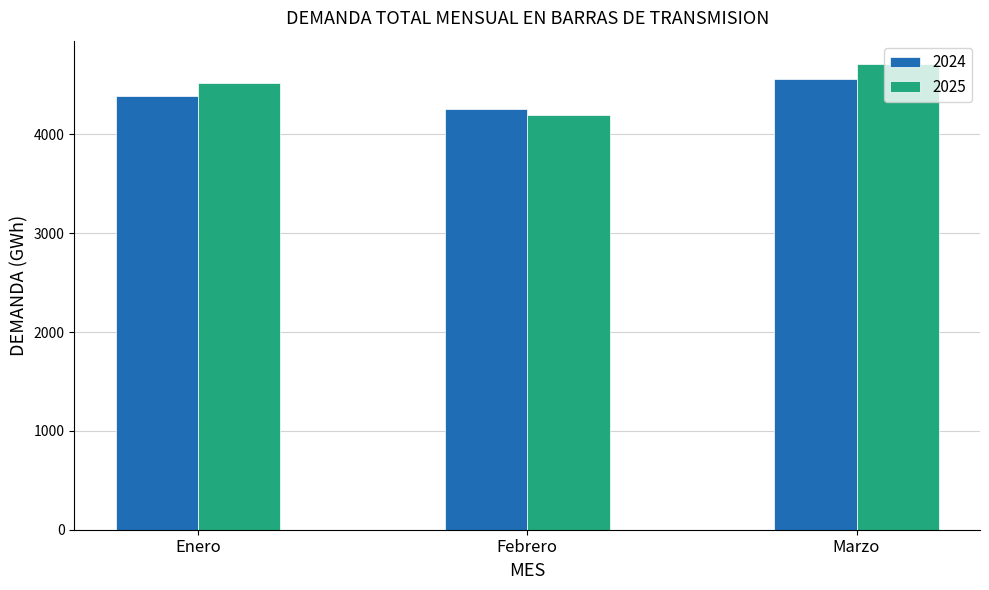

At which label is 2025 closest to 4452?

Enero